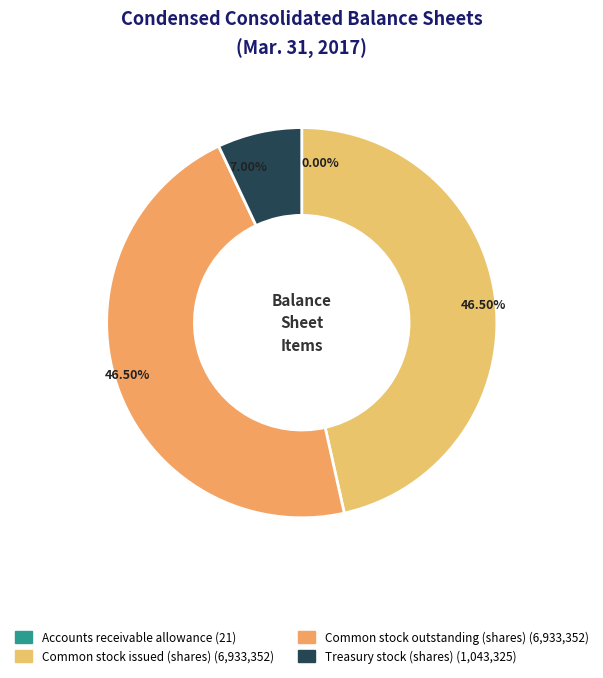

What is the smallest slice in the pie chart?

Accounts receivable allowance